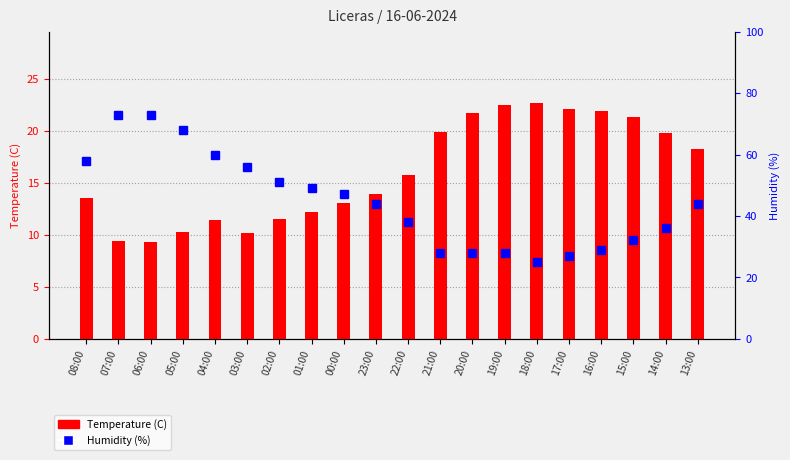

What is the label of the 16th bar from the left?

17:00